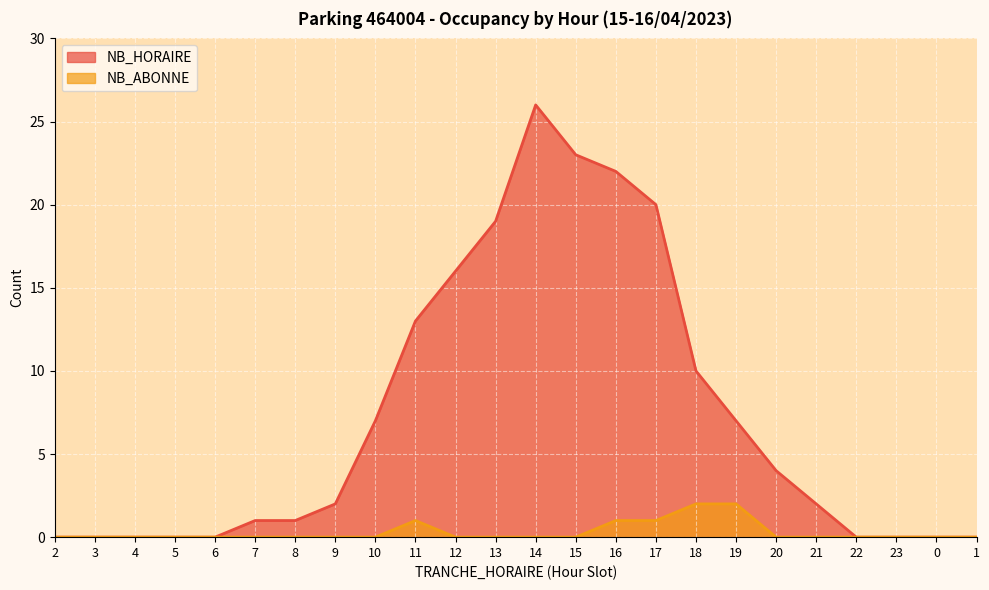

What are all the series names shown in the legend?

NB_HORAIRE, NB_ABONNE